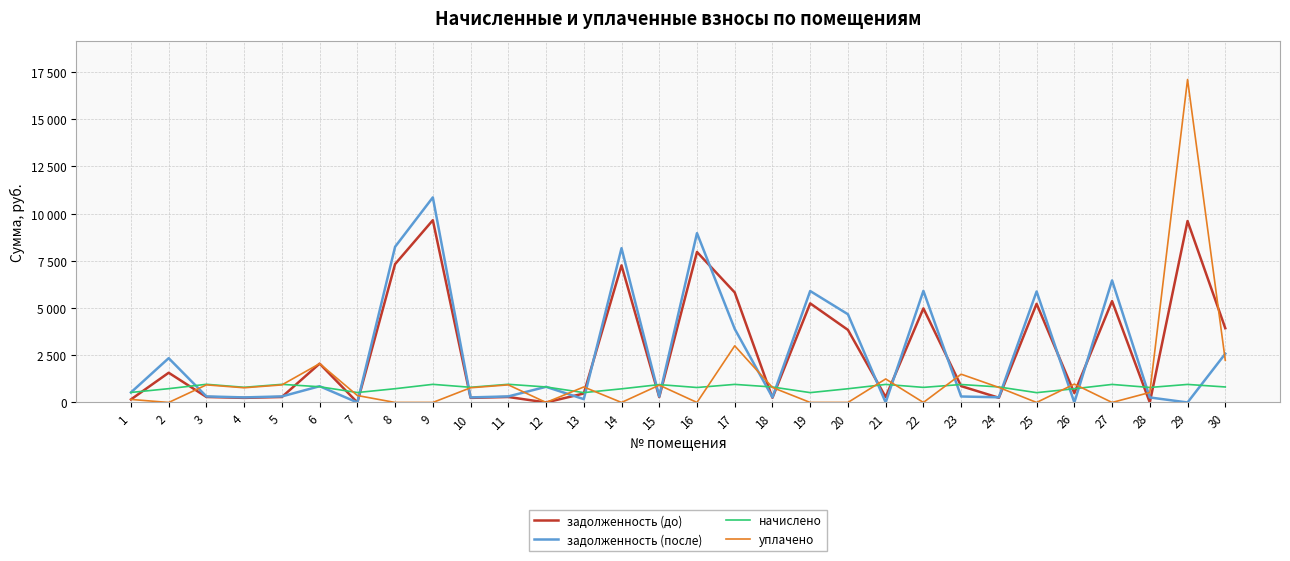

Read the уплачено value at 26.

973.9